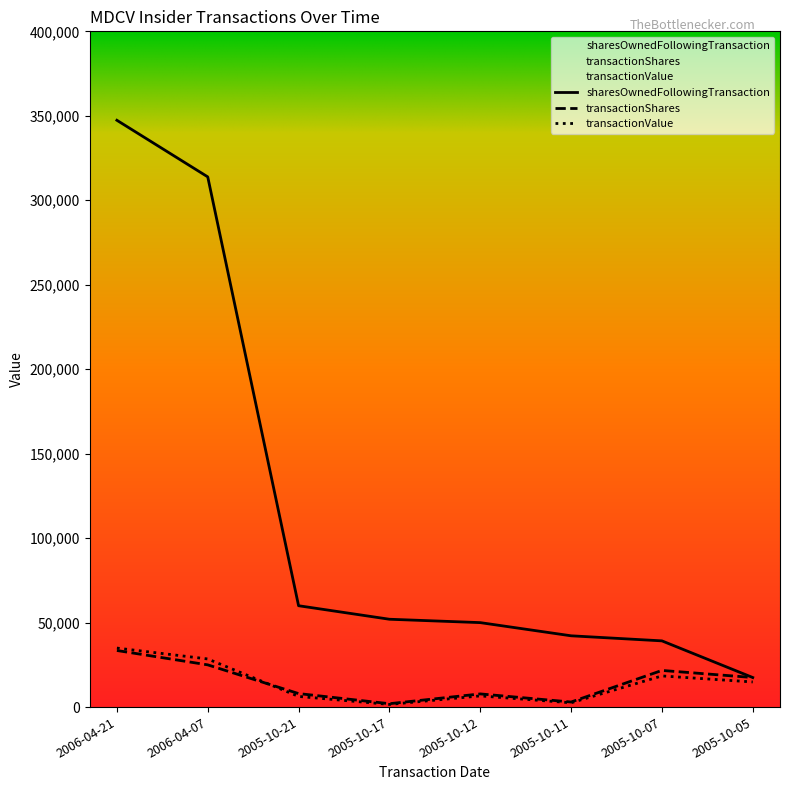

At 2006-04-21, list the series in order from largest to smallest.

sharesOwnedFollowingTransaction, transactionValue, transactionShares